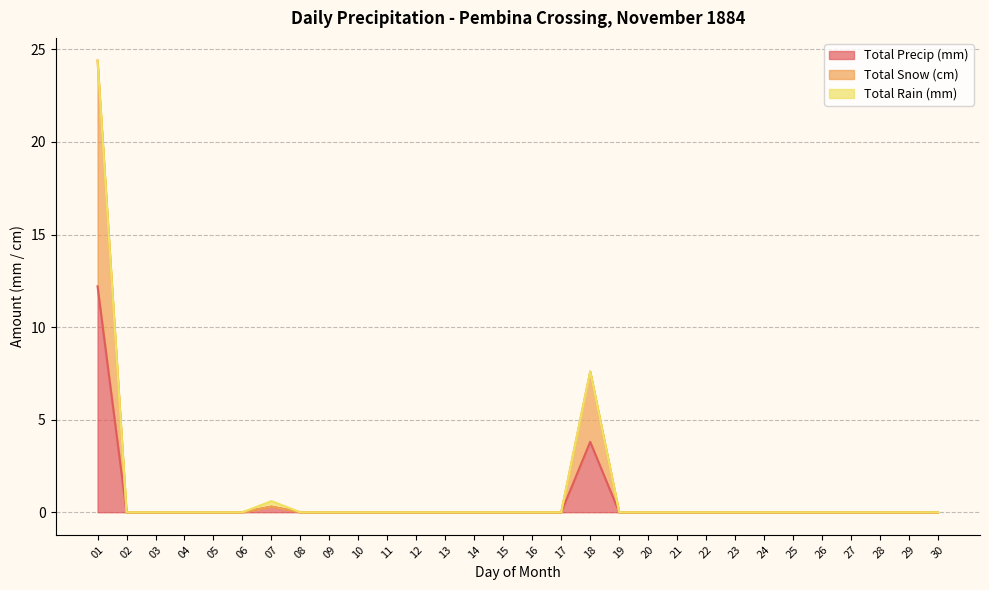

Which series has the widest spread of values?

Total Snow (cm)